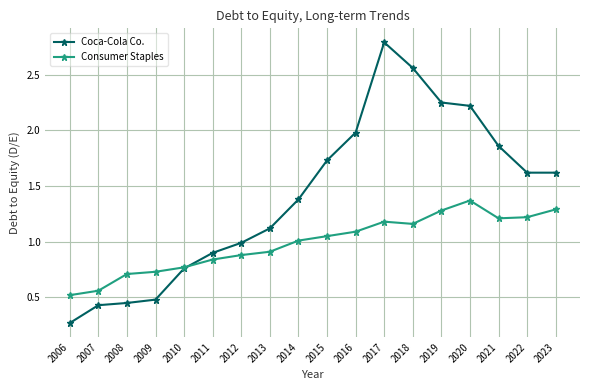

What is the average value of the Consumer Staples series?

1.0